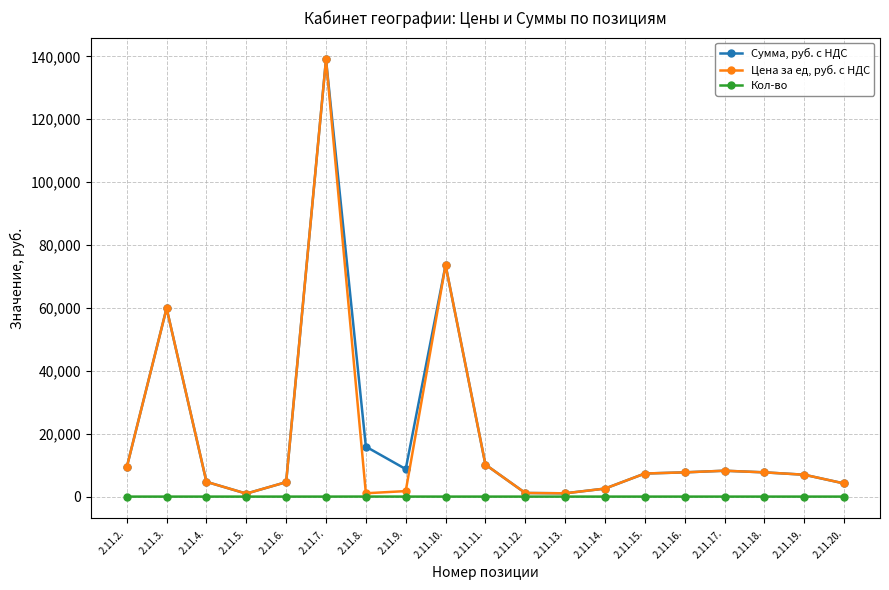

In Сумма, руб. с НДС, how many points are higher than both neighbors (excluding endpoints)?

4